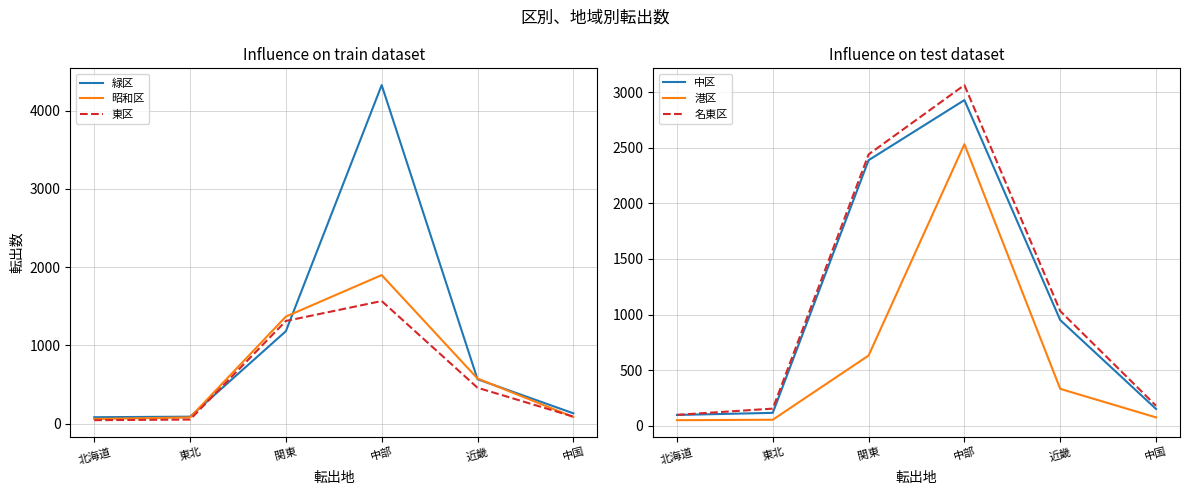

The value of 名東区 at 中部 is 648. True or false?

False